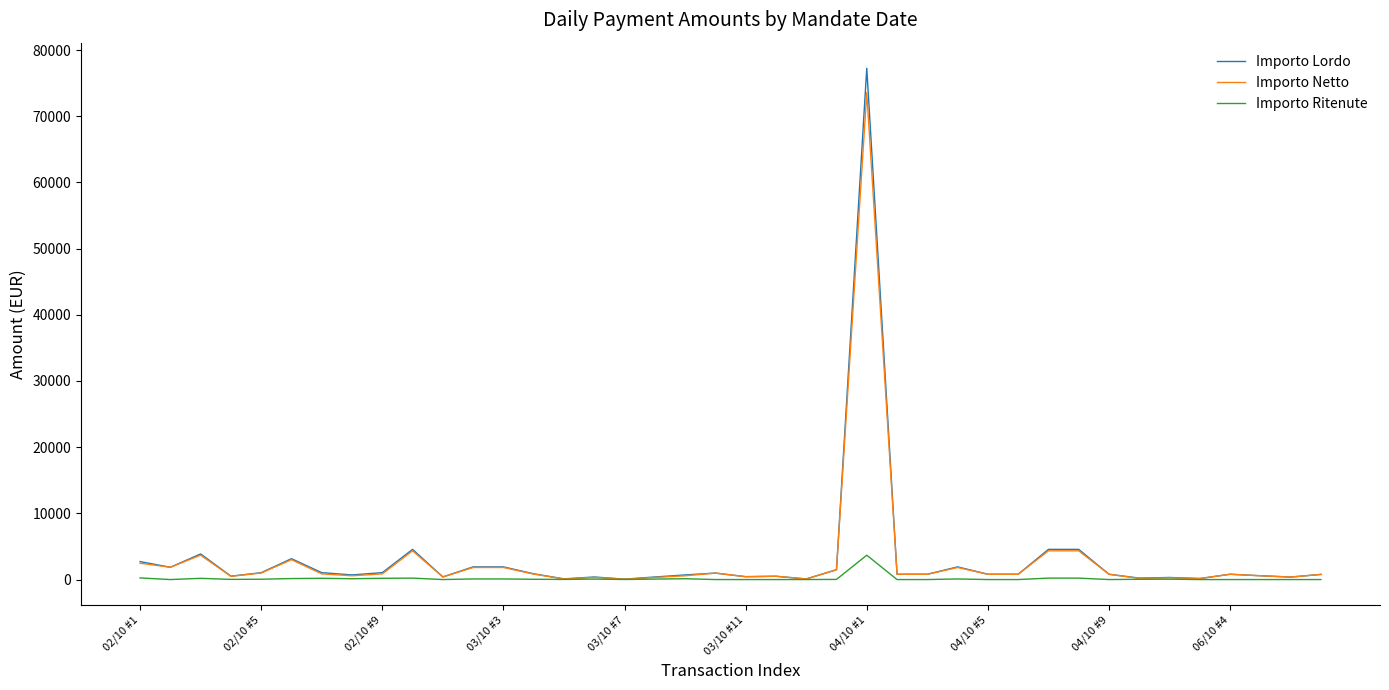

Rank the series by their maximum value, from highest to lowest.

Importo Lordo, Importo Netto, Importo Ritenute